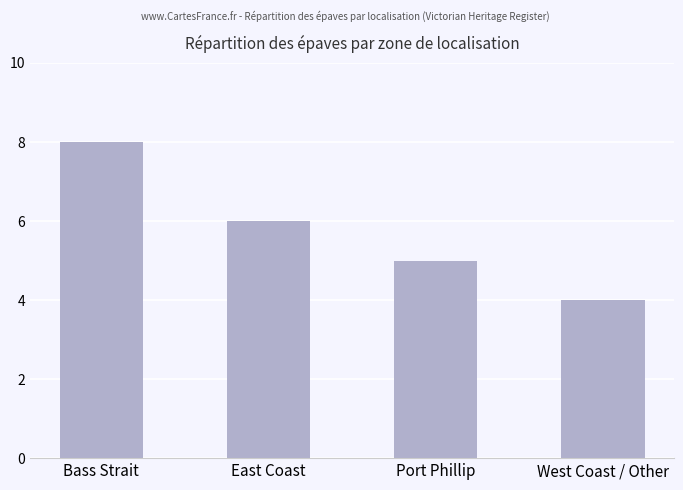

Are the bars horizontal?

No